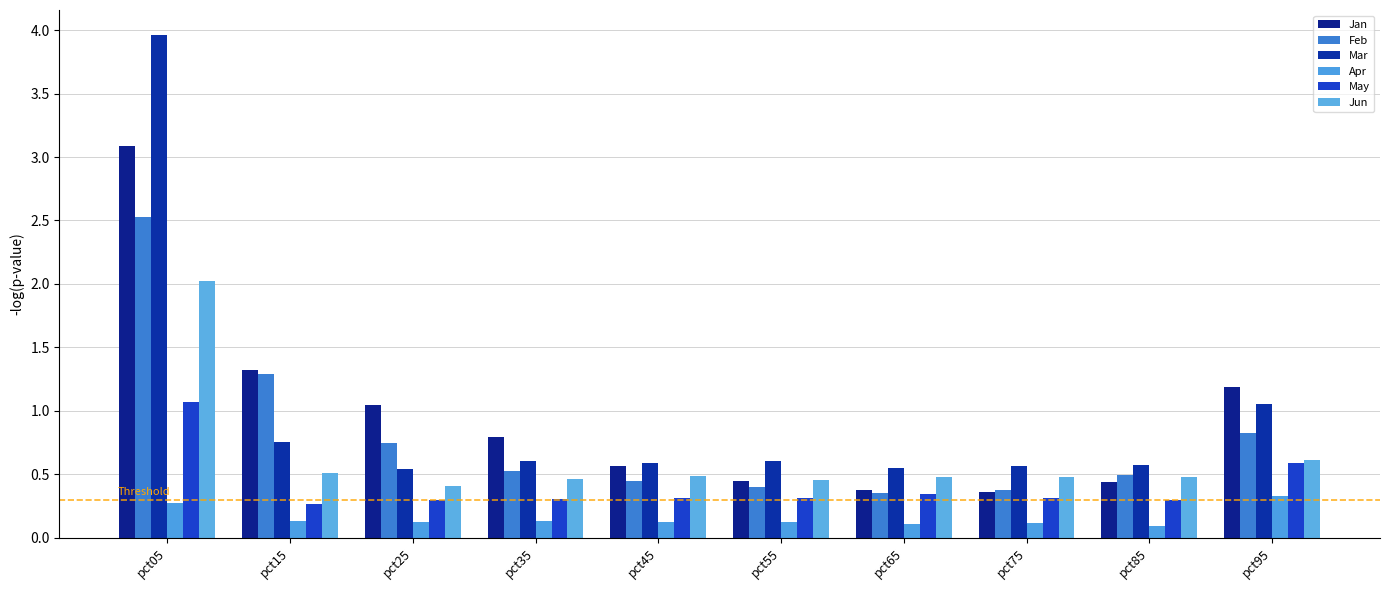

At which label is Mar closest to 2?

pct95